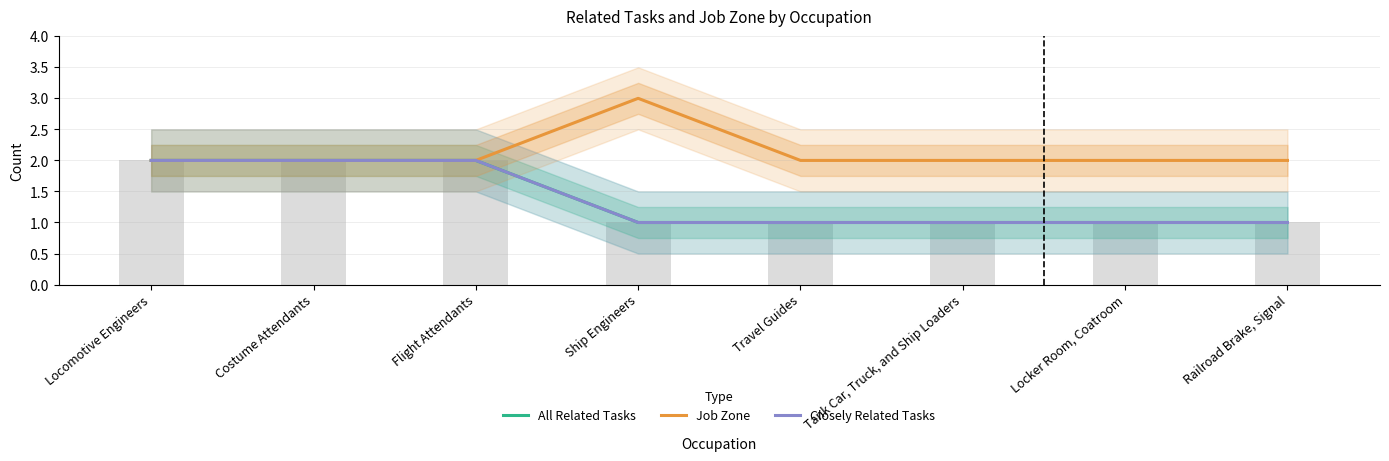

What is the value of the Closely Related Tasks bar at the 4th from the left?

1